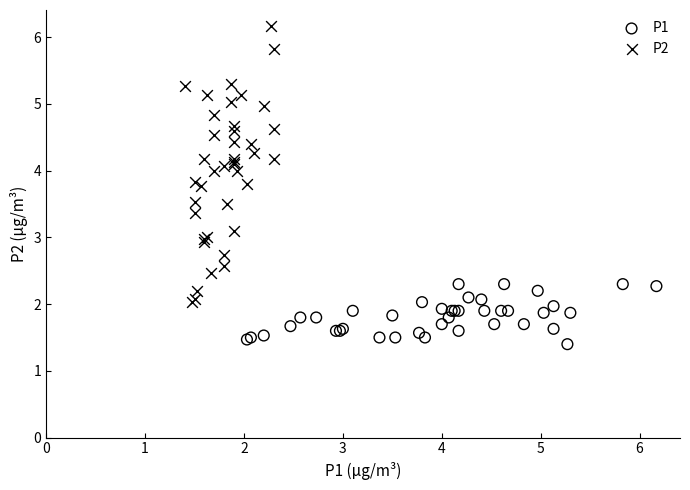

Which series contains the lowest Y value?

P1